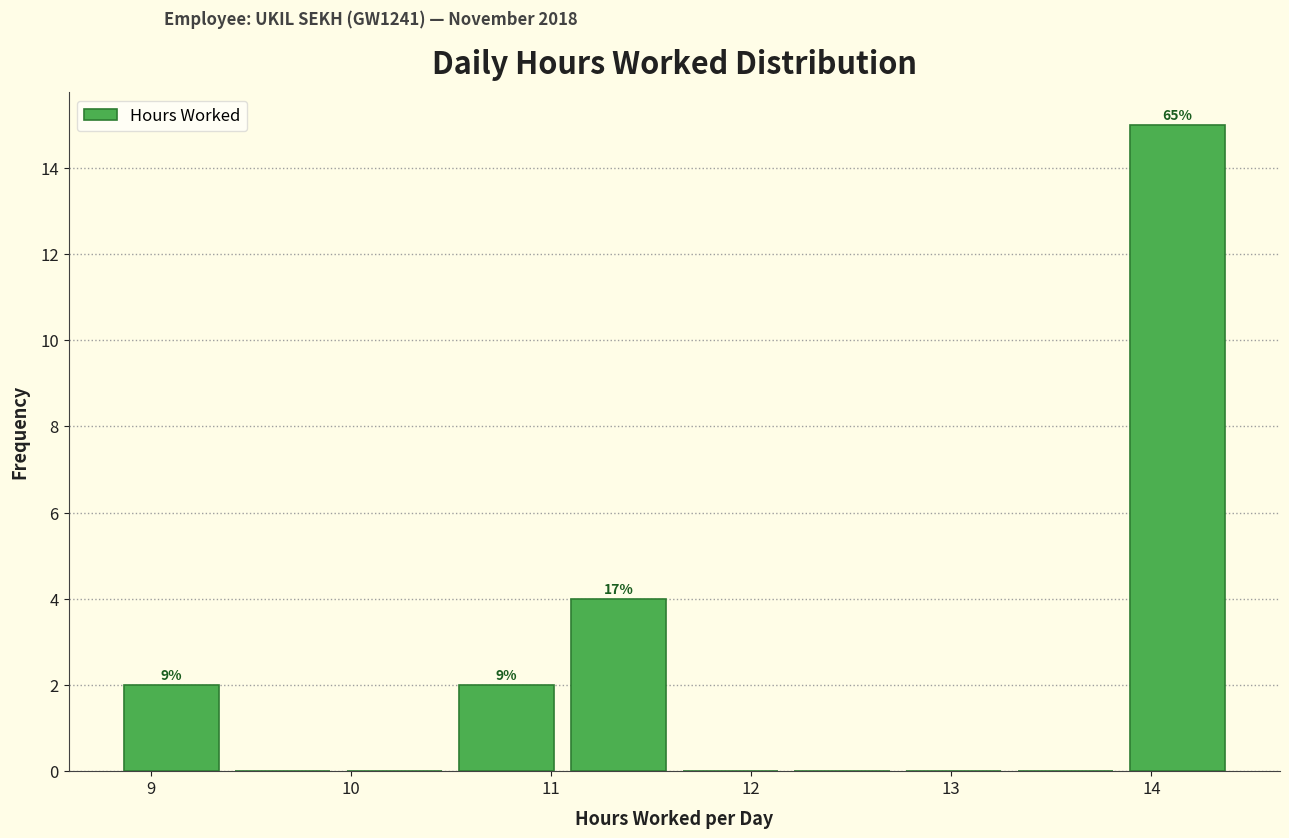

Over which range of the x-axis is the bar tallest?

13.9 to 14.4